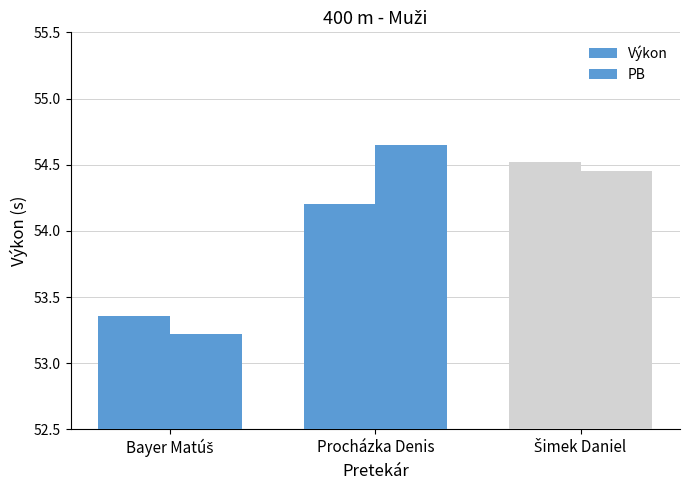

How many groups of bars are there?

3